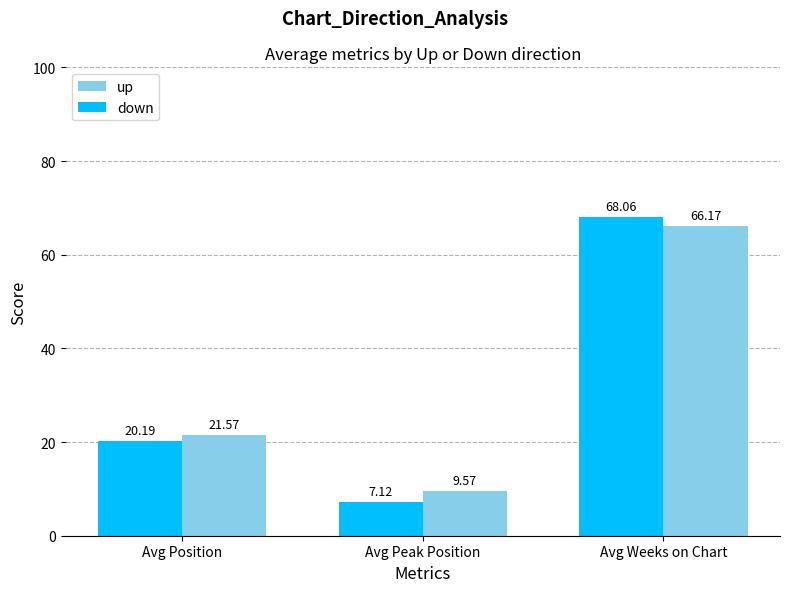

Rank the series at Avg Position from highest to lowest value.

up, down